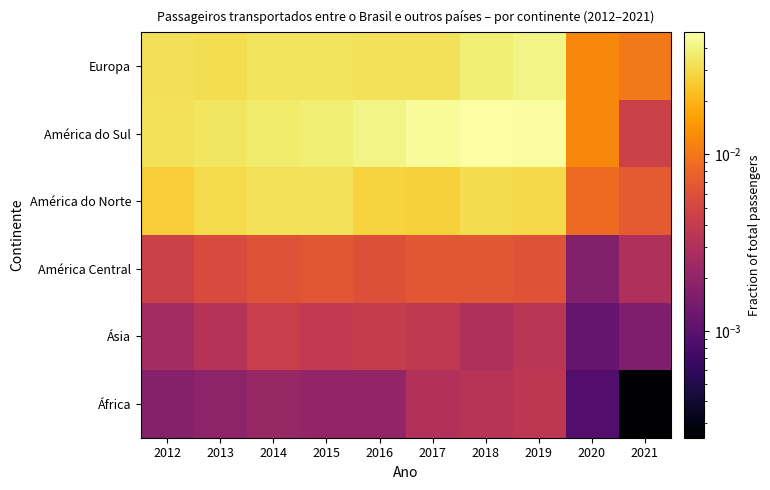

At how many categories does at least one series exceed 0?

10